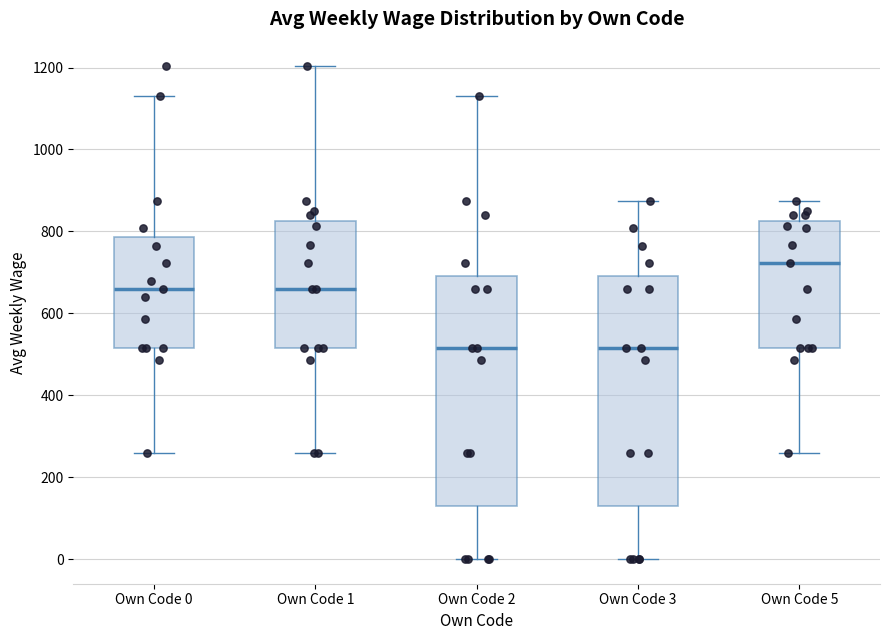

Where is the upper edge of the box for Own Code 0 on the y-axis? The values are not printed on the chart, so give them approximately, as read against the axis.

780